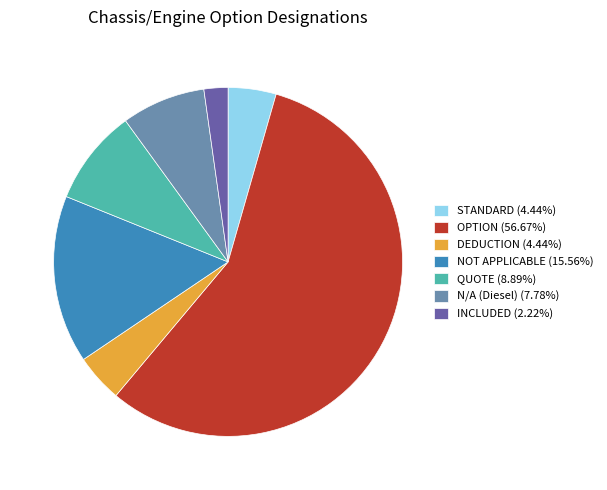

How many segments does this pie chart have?

7